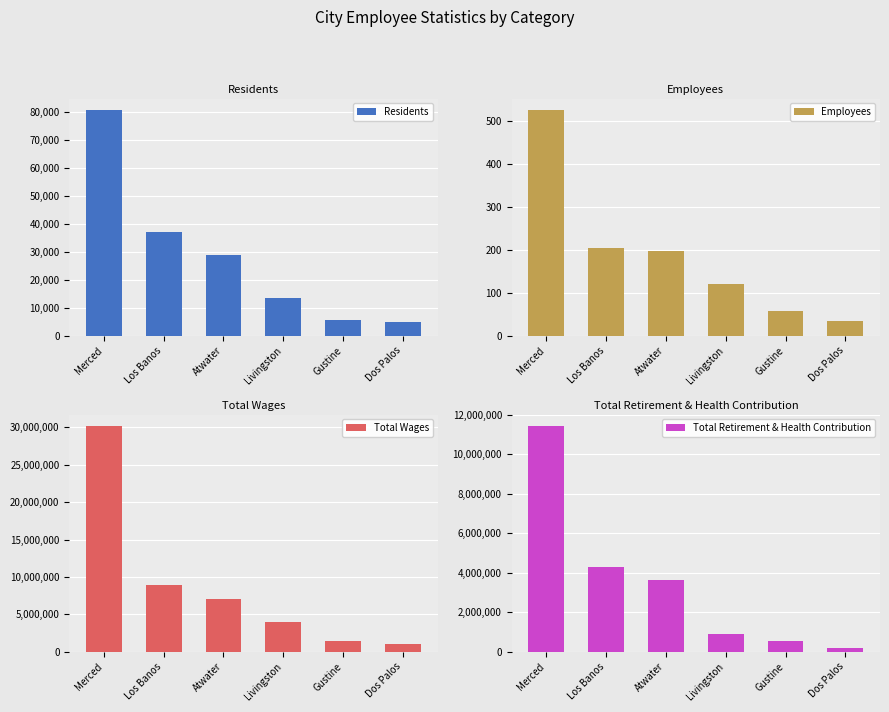

Count the number of categories in the chart.

6